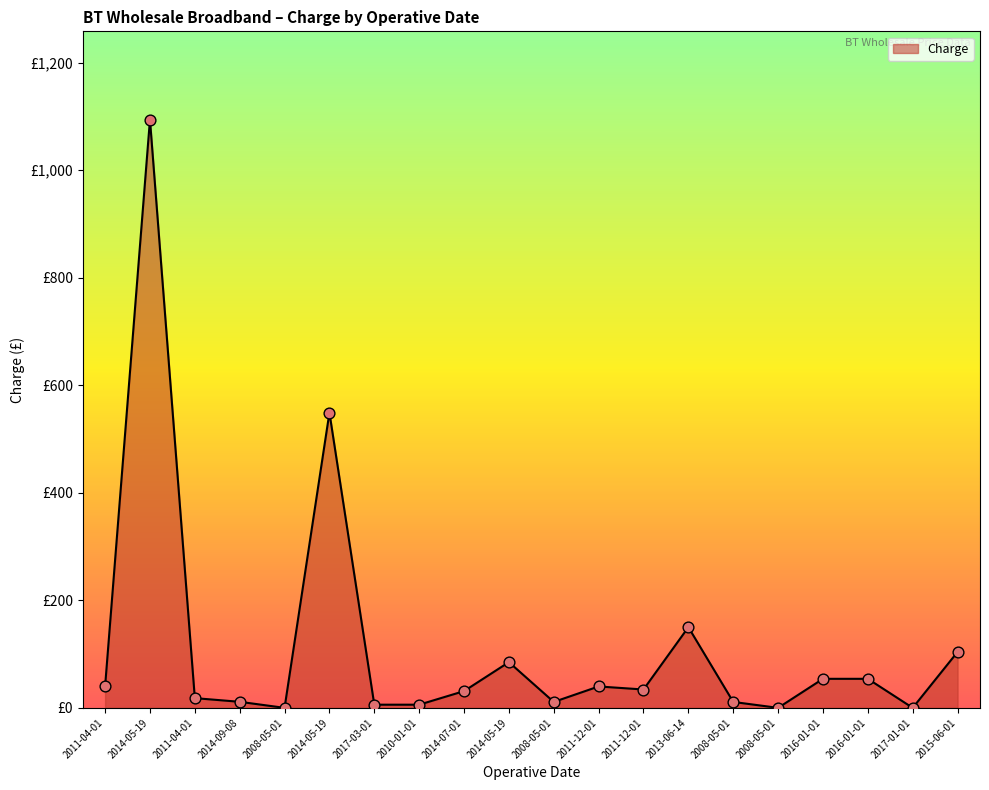

Approximately how many times larger is the value at 2008-05-01 compared to 2008-05-01?

1.0